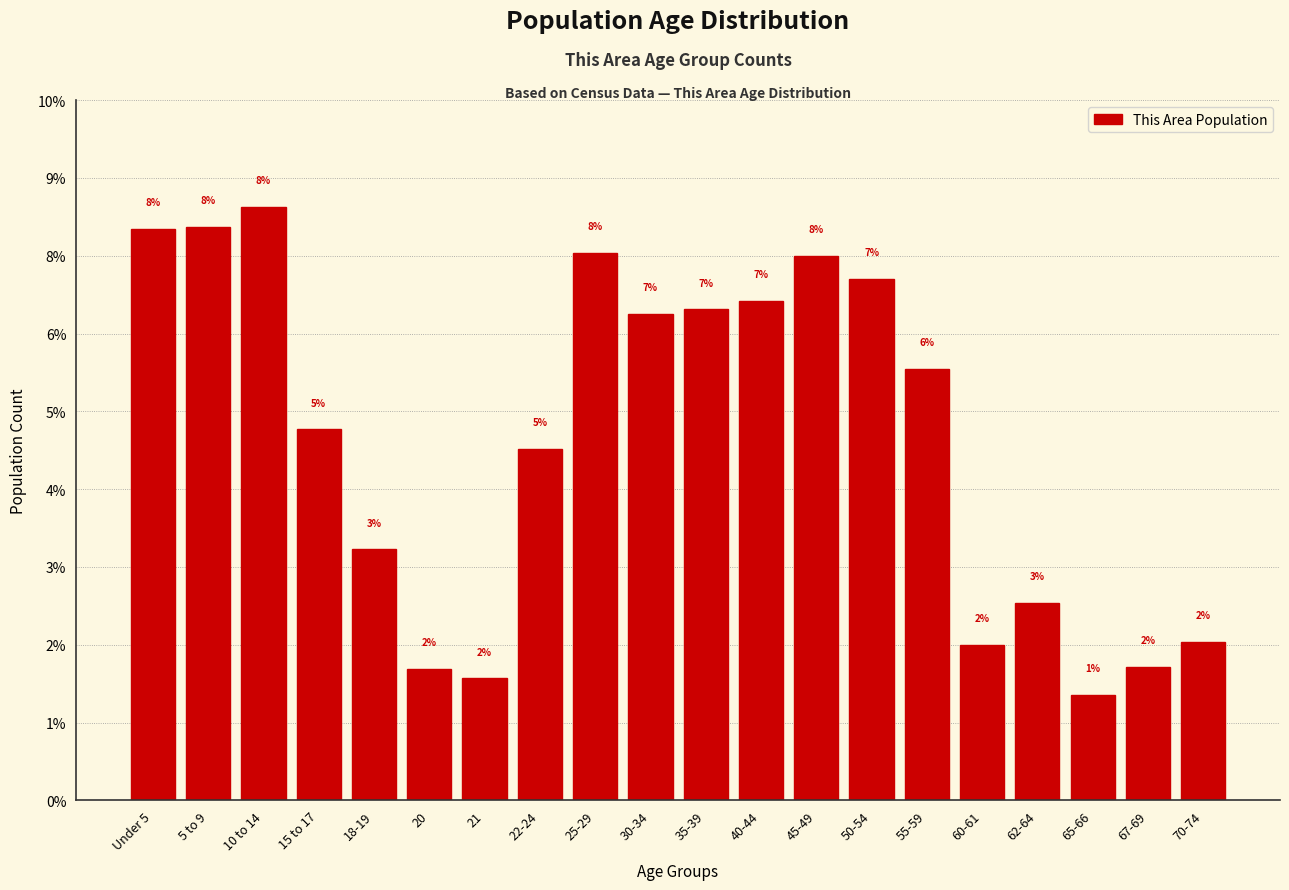

Does the chart contain any negative values?

No